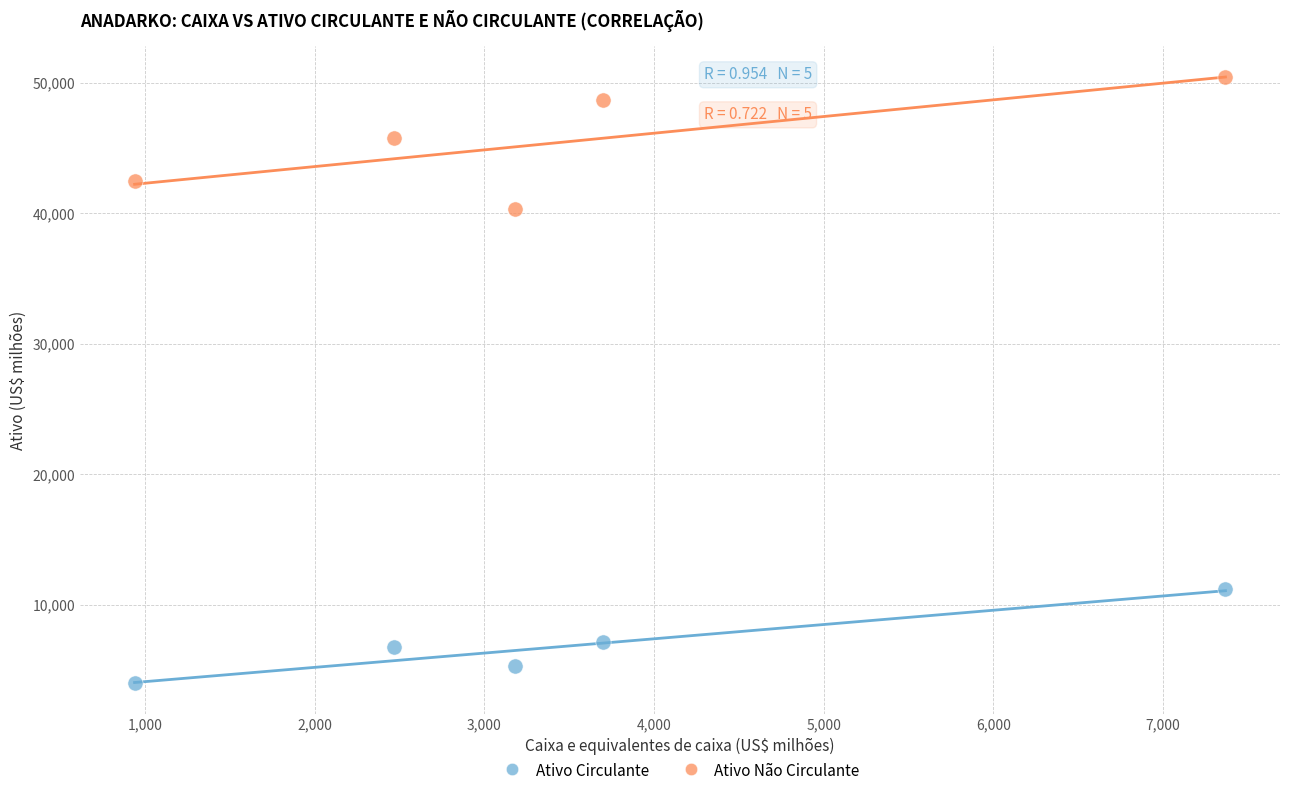

Which series reaches the minimum Y coordinate?

Ativo Circulante